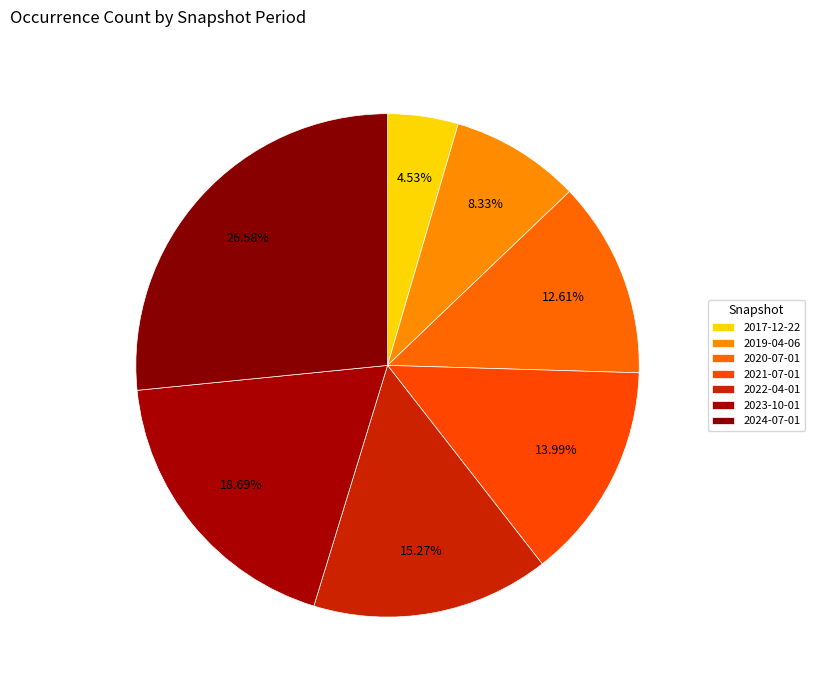

How many slices are in this pie chart?

7